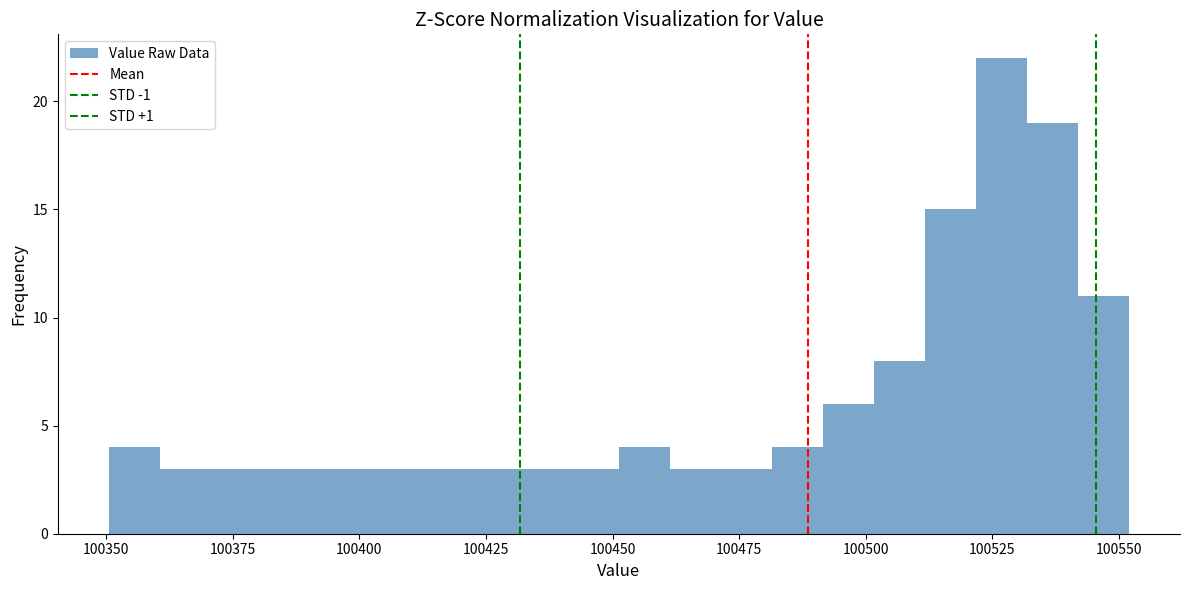

Around what value on the x-axis is the tallest bar? Give the approximate position of its centre, as read against the axis.

100525